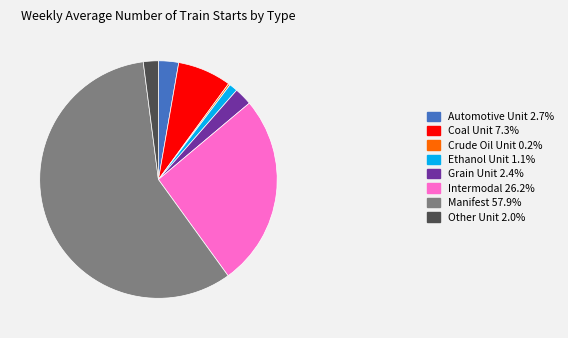

Combined, do Coal Unit and Grain Unit account for over 50%?

No